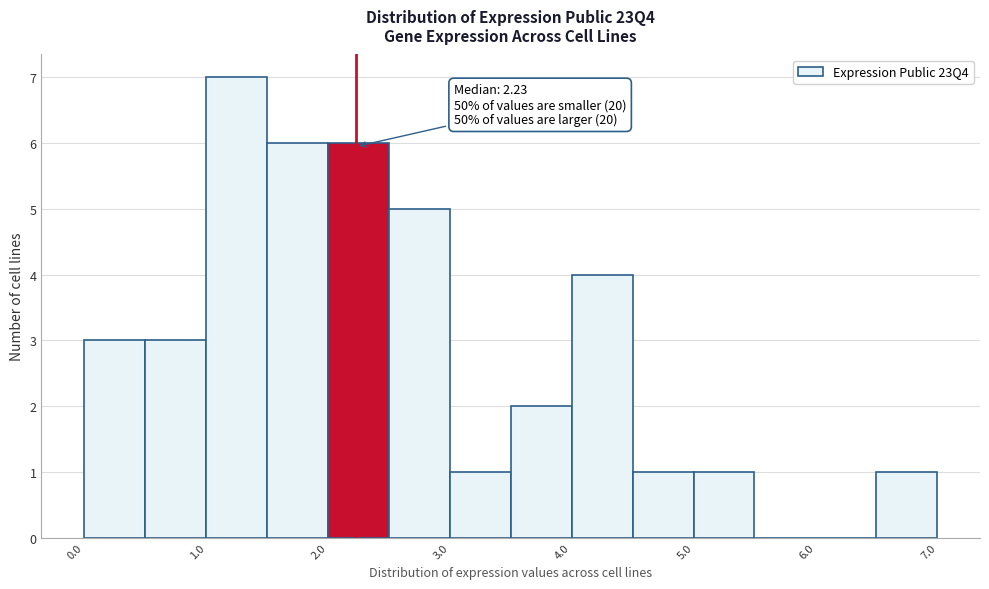

Over which range of the x-axis is the bar tallest?

1.0 to 1.5